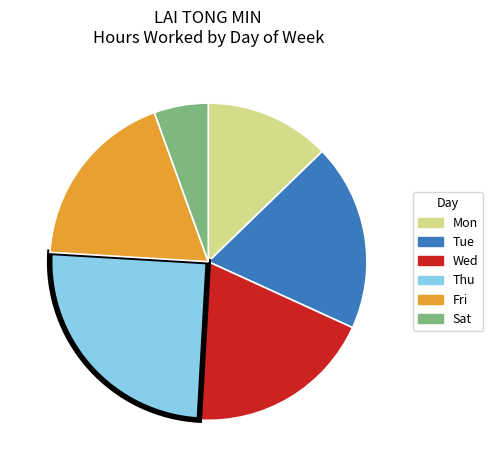

Is there a majority slice in this chart?

No